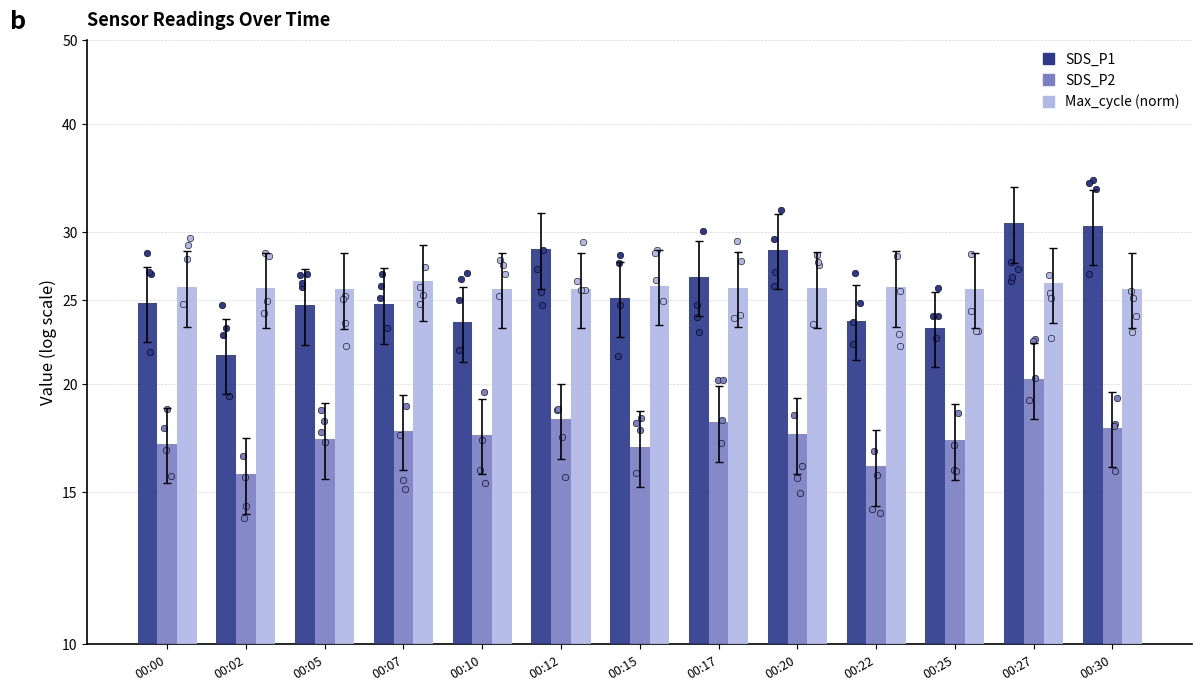

What are all the series names shown in the legend?

SDS_P1, SDS_P2, Max_cycle (norm)